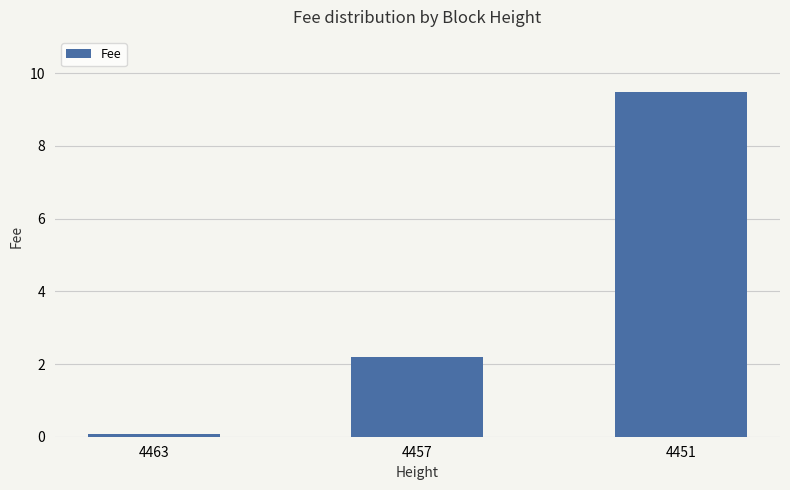

Reading right to left, list all the values displayed in this chart.

9.5	2.2	0.1